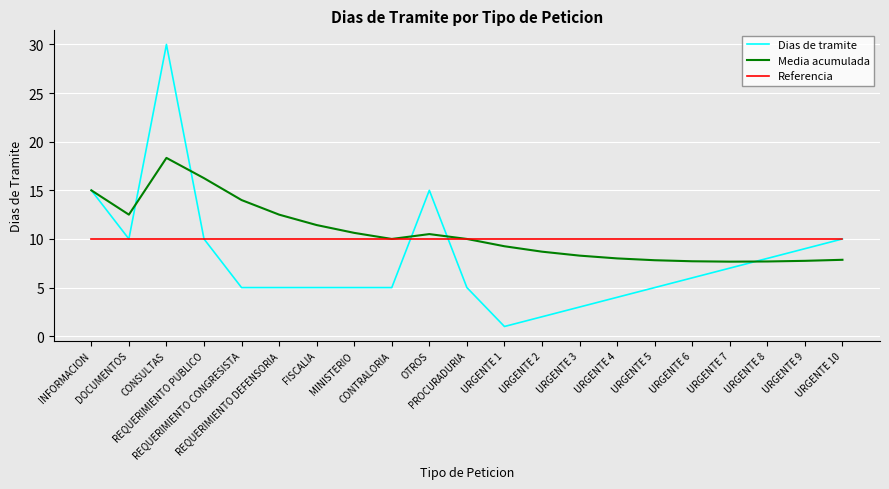

Count the number of data series in this chart.

3